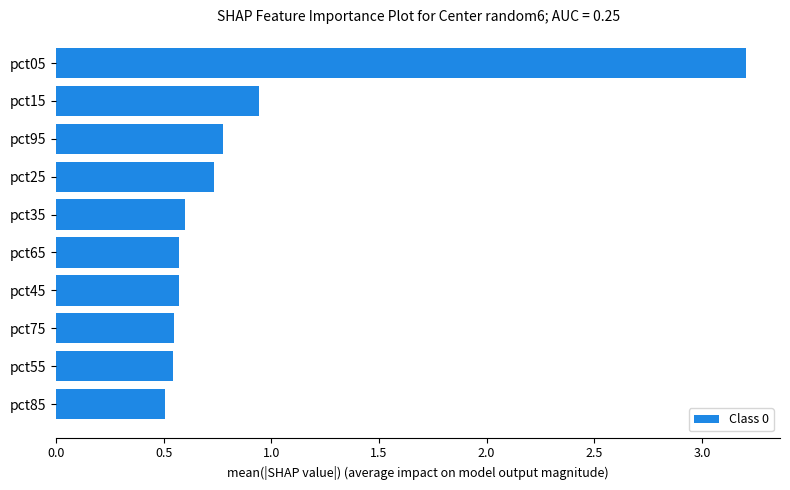

How many distinct data groups are displayed?

1